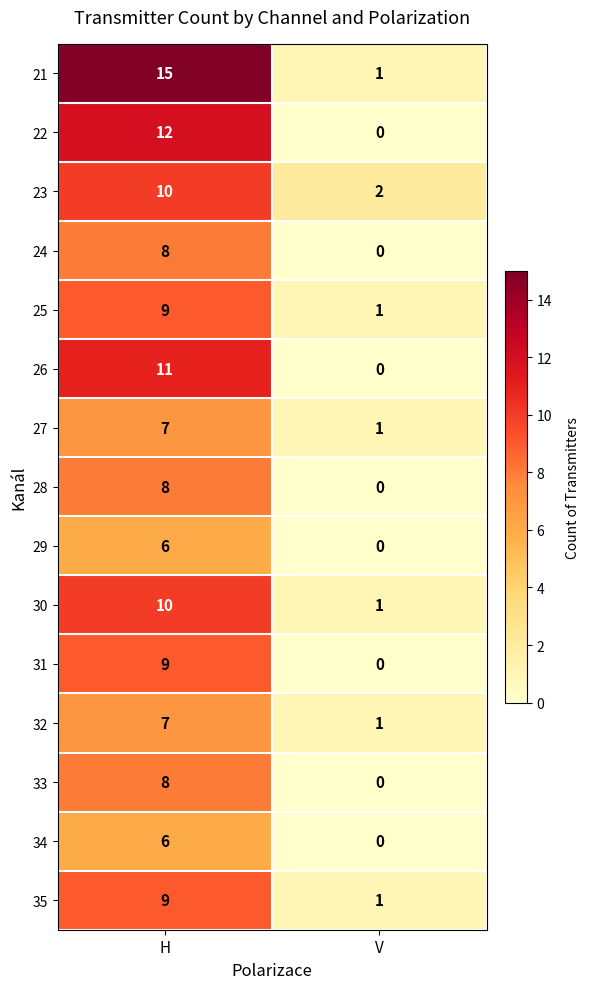

What is the approximate value of 21 at H?

15